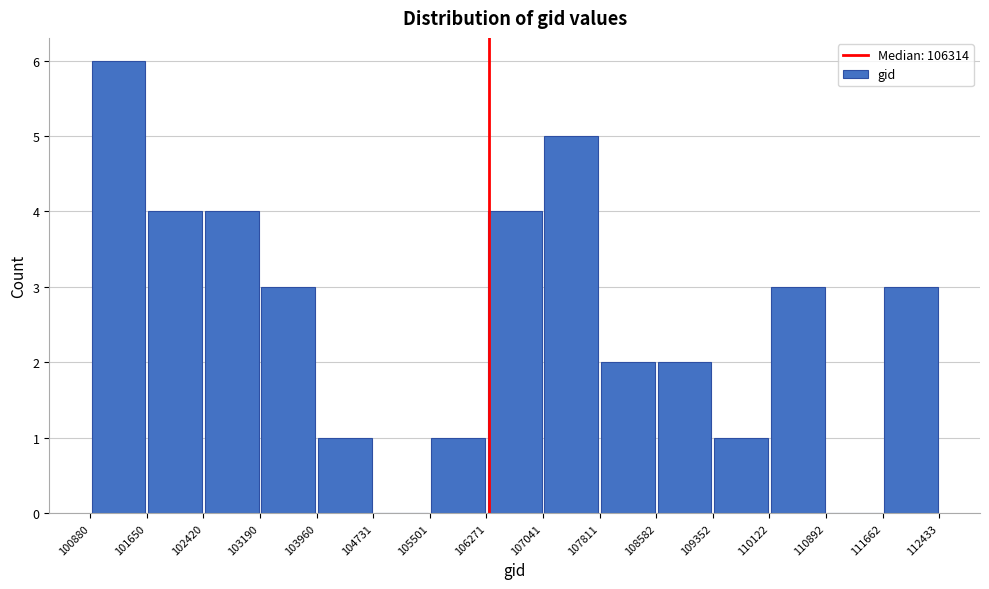

Reading left to right, list every bar in this chart as the range it spans on the x-axis followed by its height. The values are not printed on the chart, so give them approximately, as read against the axis.

100880 to 101650: 6
101650 to 102420: 4
102420 to 103190: 4
103190 to 103960: 3
103960 to 104731: 1
104731 to 105501: 0
105501 to 106271: 1
106271 to 107041: 4
107041 to 107811: 5
107811 to 108582: 2
108582 to 109352: 2
109352 to 110122: 1
110122 to 110892: 3
110892 to 111662: 0
111662 to 112433: 3